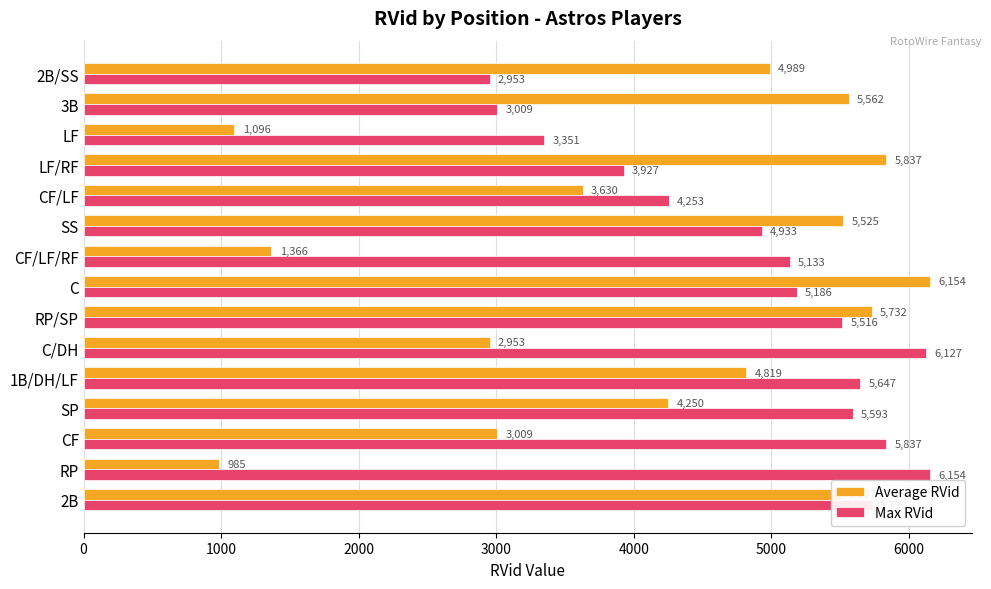

Which series has the widest spread of values?

Average RVid